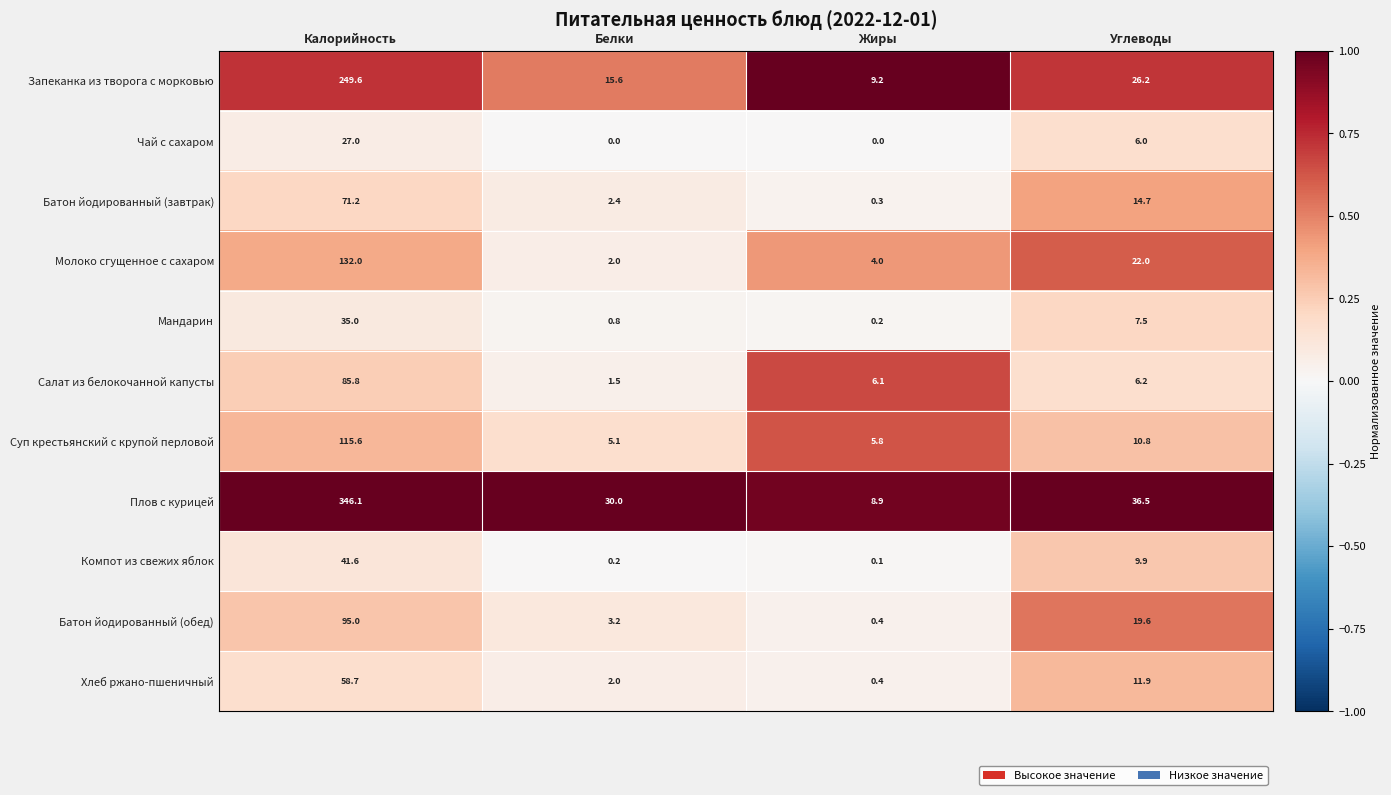

Rank the series at Углеводы from lowest to highest value.

Чай с сахаром, Салат из белокочанной капусты, Мандарин, Компот из свежих яблок, Суп крестьянский с крупой перловой, Хлеб ржано-пшеничный, Батон йодированный (завтрак), Батон йодированный (обед), Молоко сгущенное с сахаром, Запеканка из творога с морковью, Плов с курицей